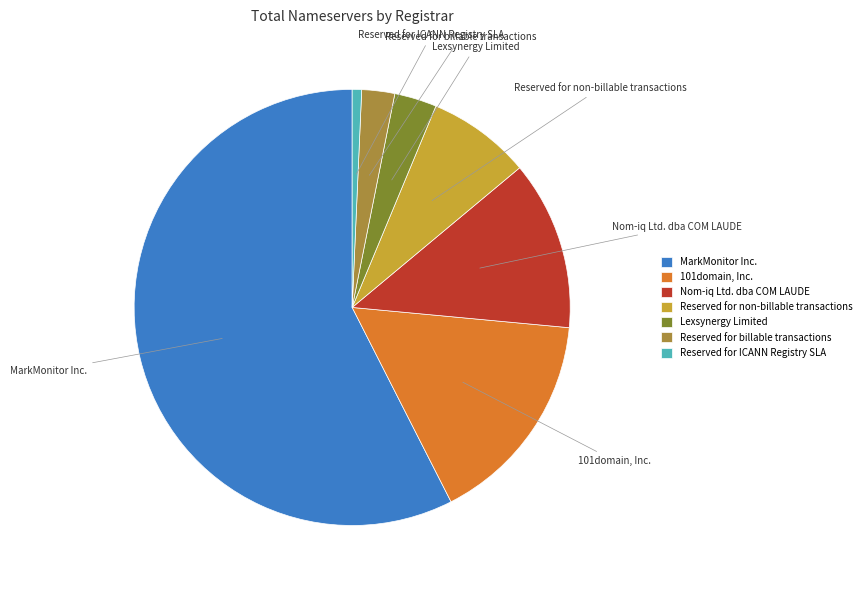

Count the number of slices in the pie.

7